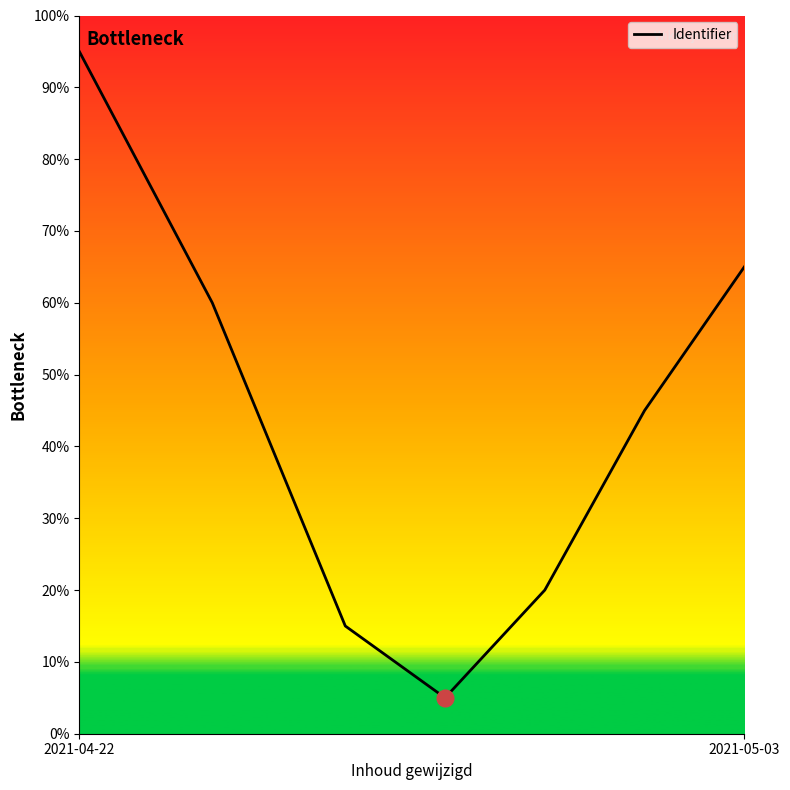

True or false: the data has more than 0 interior local peaks.

False